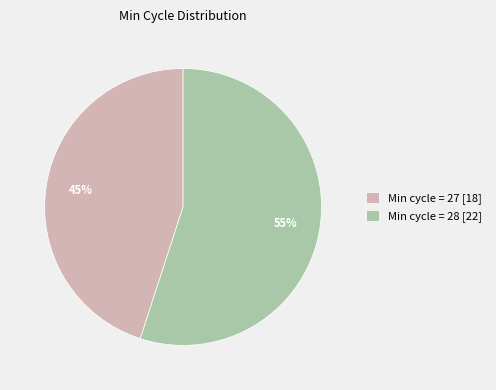

Is it true that Min cycle = 27 [18] is 45% of the pie?

True